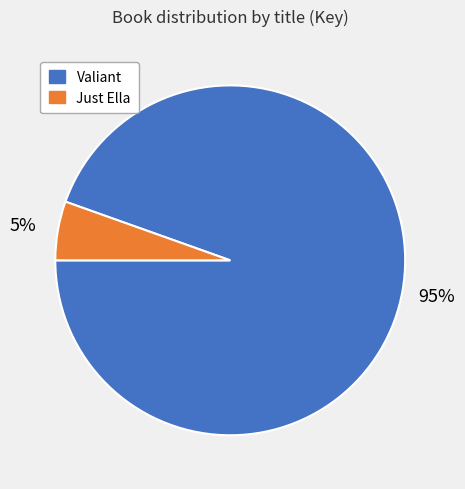

To the nearest percent, what is the combined percentage of Just Ella and Valiant?

100%